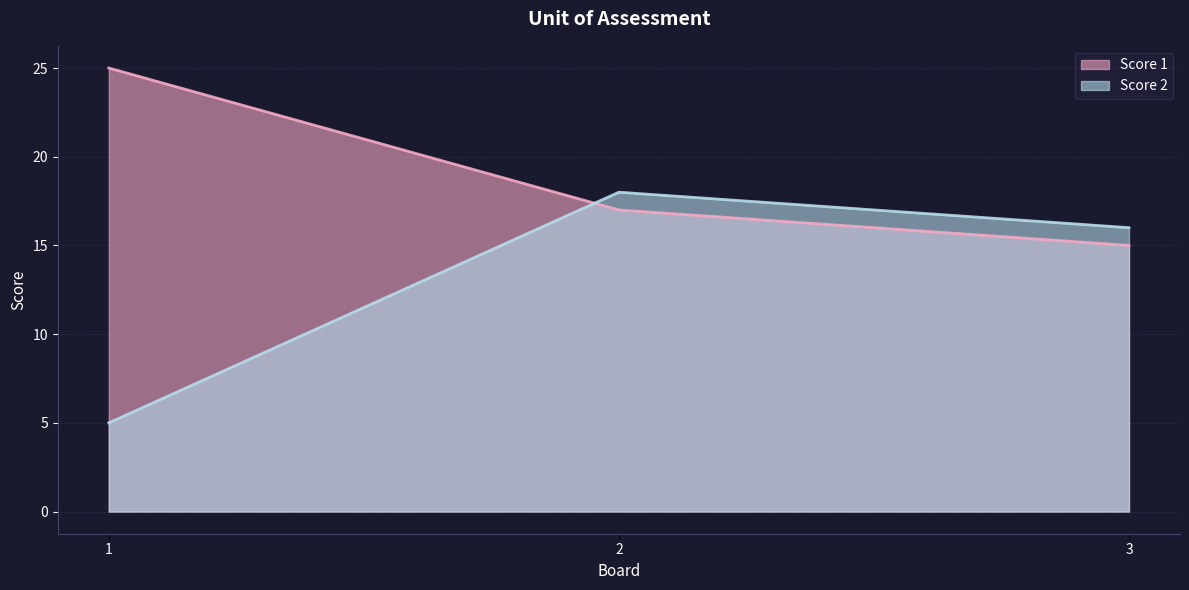

The Score 2 series shows 11 at 2. True or false?

False